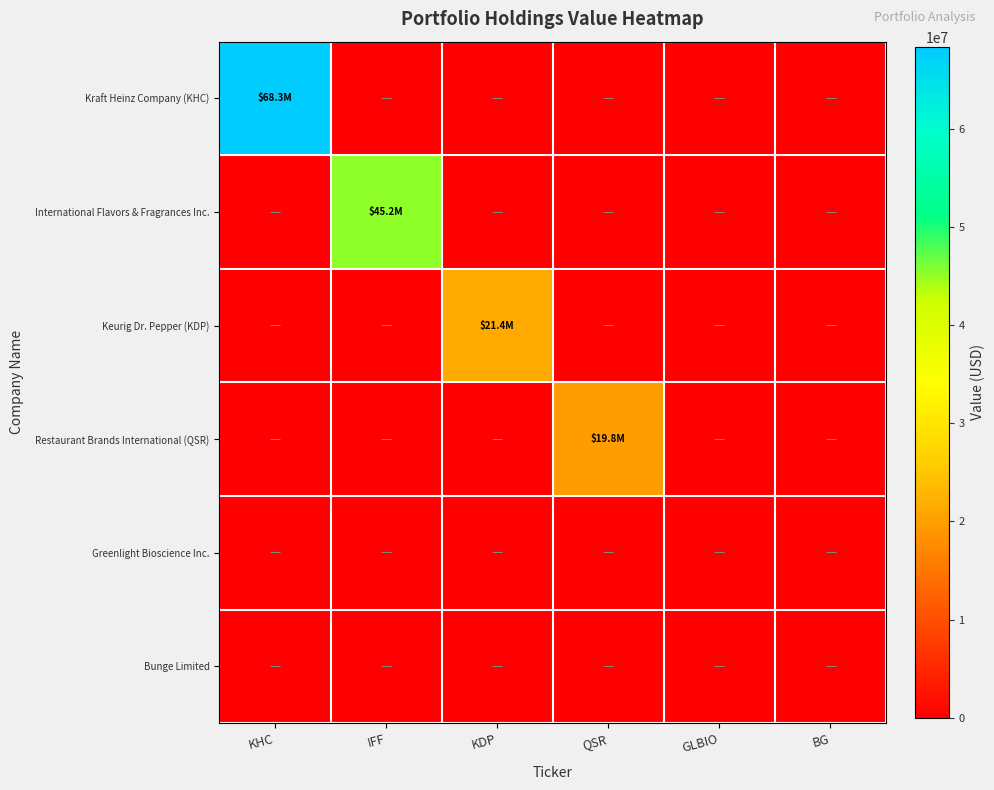

Reading left to right, transcribe all the data shown in this chart.

Kraft Heinz Company (KHC): KHC=68319375	IFF=0	KDP=0	QSR=0	GLBIO=0	BG=0
International Flavors & Fragrances Inc.: KHC=0	IFF=45228409	KDP=0	QSR=0	GLBIO=0	BG=0
Keurig Dr. Pepper (KDP): KHC=0	IFF=0	KDP=21423465	QSR=0	GLBIO=0	BG=0
Restaurant Brands International (QSR): KHC=0	IFF=0	KDP=0	QSR=19764688	GLBIO=0	BG=0
Greenlight Bioscience Inc.: KHC=0	IFF=0	KDP=0	QSR=0	GLBIO=0	BG=0
Bunge Limited: KHC=0	IFF=0	KDP=0	QSR=0	GLBIO=0	BG=0